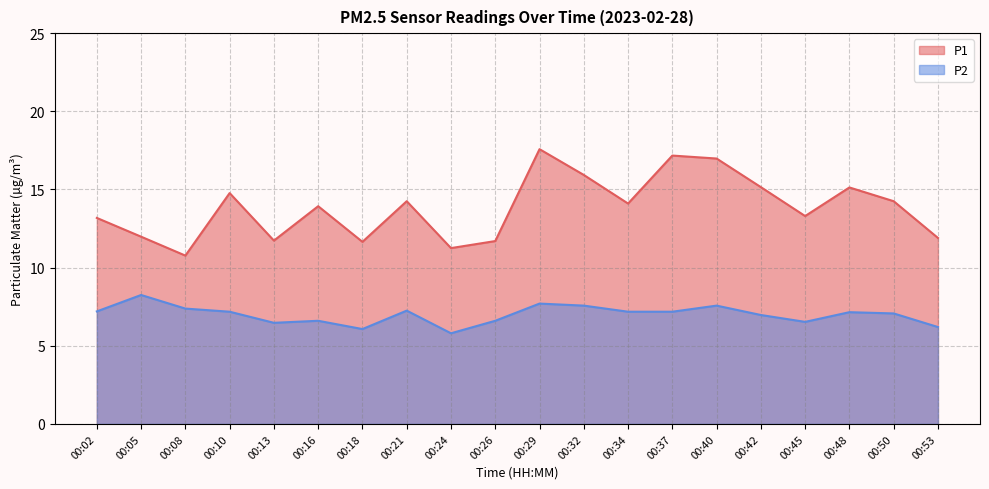

What is the difference between the second highest and second lowest values in the P1 series?

5.9